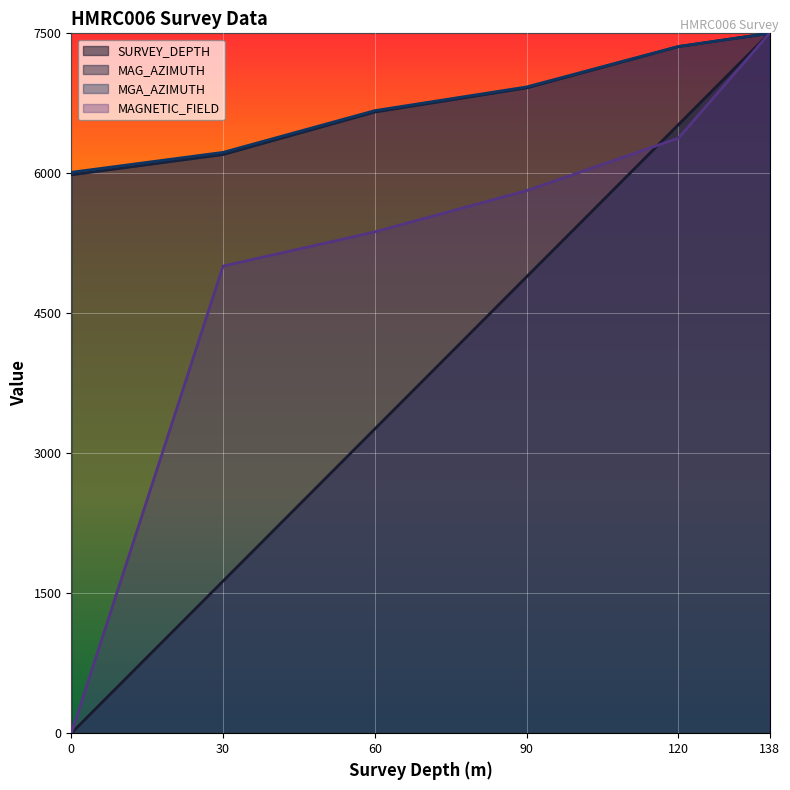

Does the chart display data point markers on the line(s)?

No